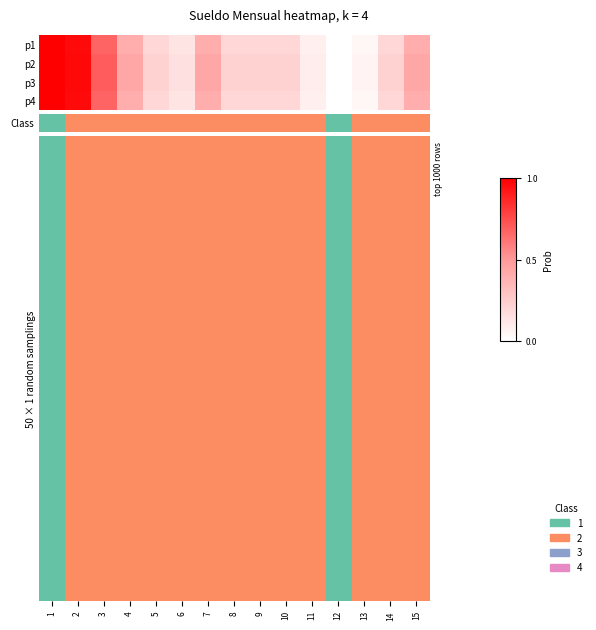

Is the value of 1 at 6 greater than the value of 3 at 14?

No